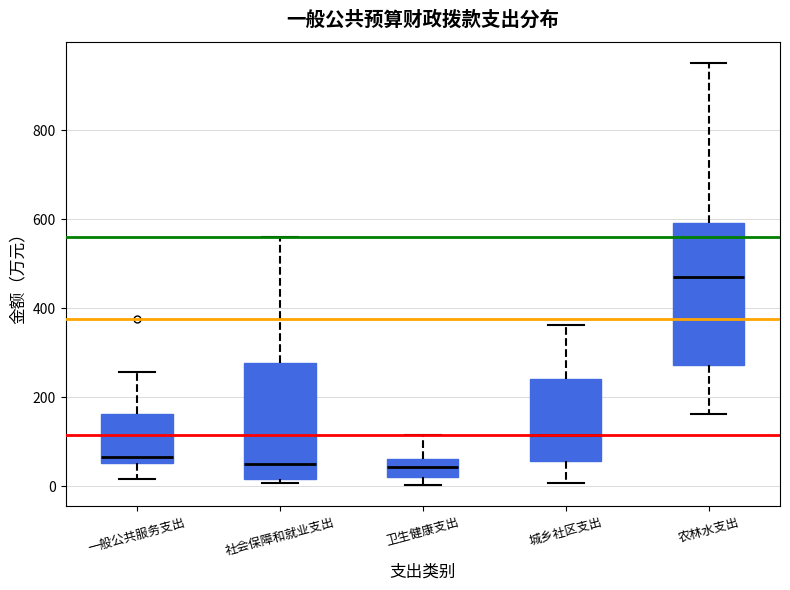

Reading left to right, read every box against the y-axis: the position of its median line, the range the box covers, and the ends of its whiskers. The values are not printed on the chart, so give them approximately, as read against the axis.

一般公共服务支出: median 60 (just above the box's lower edge), box 60 to 160, whiskers 20 to 260
社会保障和就业支出: median 60, box 20 to 280, whiskers 0 to 560
卫生健康支出: median 40, box 20 to 60, whiskers 0 to 120
城乡社区支出: median 120, box 60 to 240, whiskers 0 to 360
农林水支出: median 460, box 280 to 600, whiskers 160 to 960